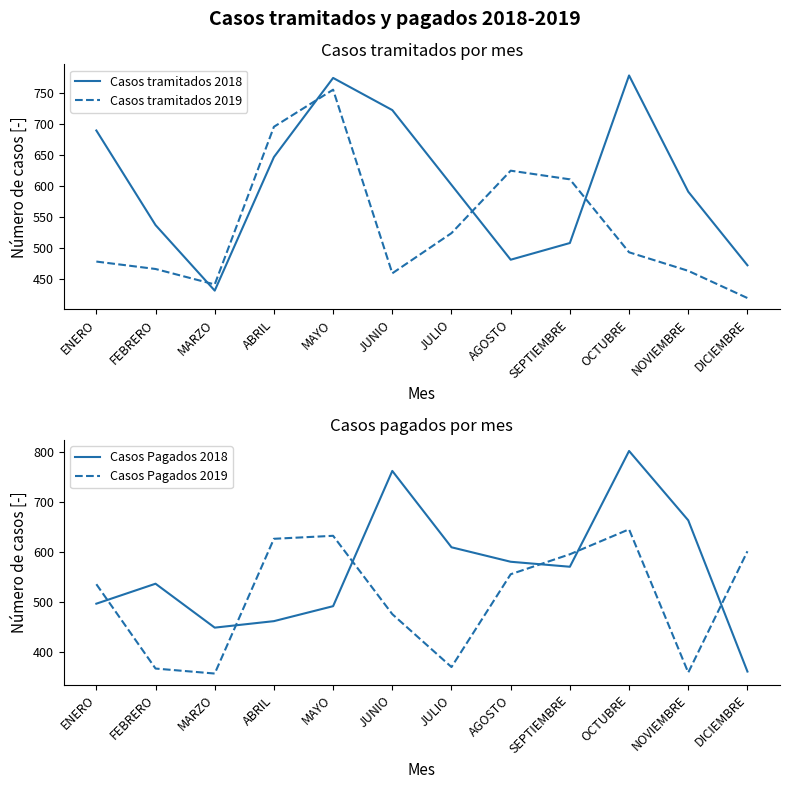

How many lines are shown in the chart?

4